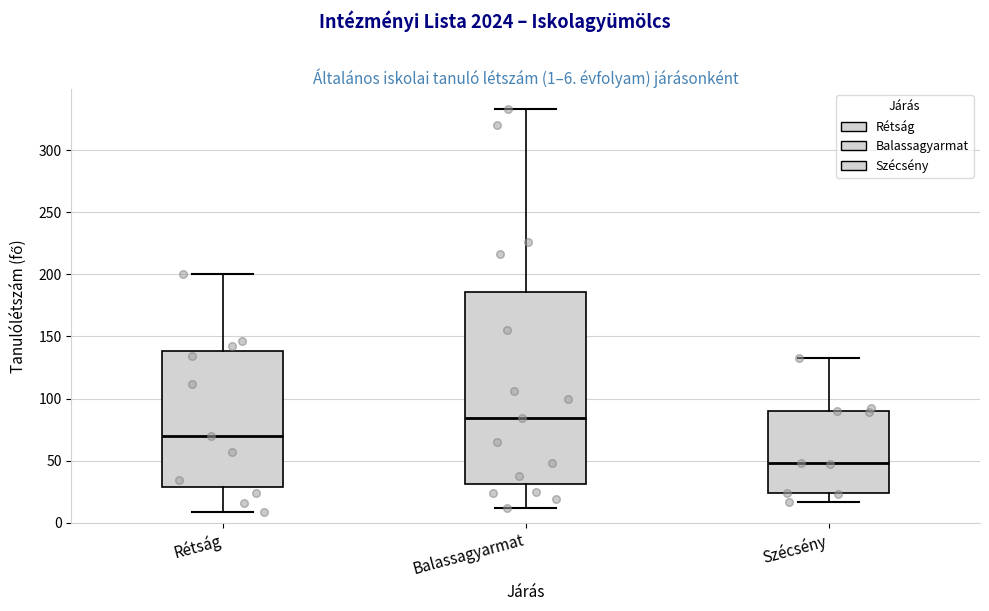

Which box is the tallest, from its lower edge to its upper edge?

Balassagyarmat